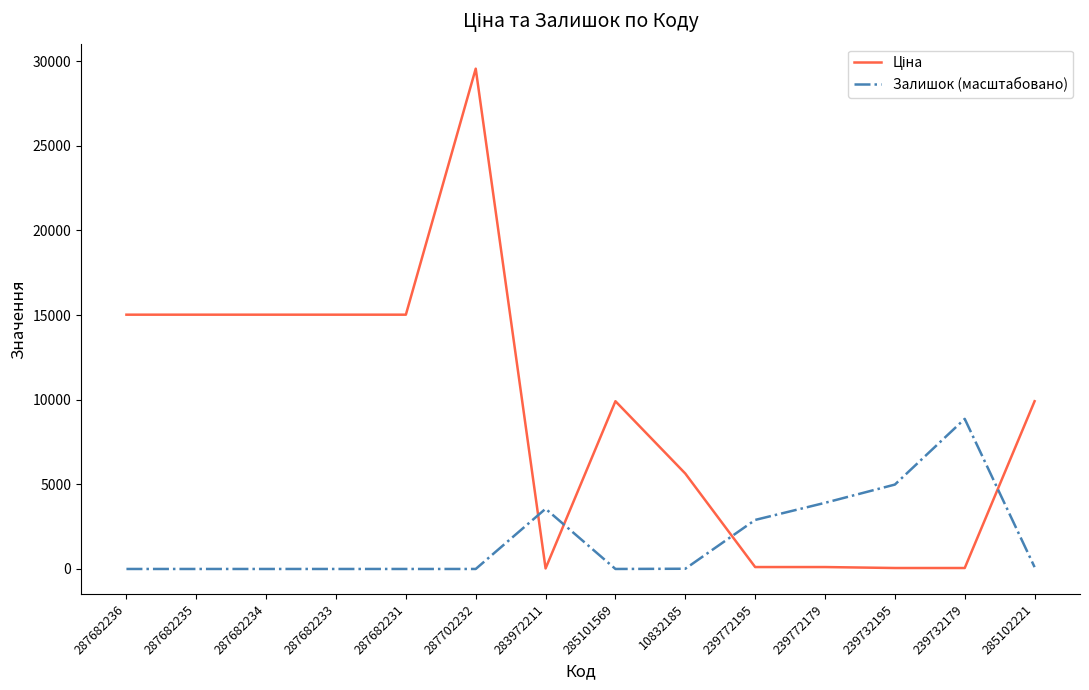

The value of Залишок (масштабовано) at 287682231 is 2782.5. True or false?

False